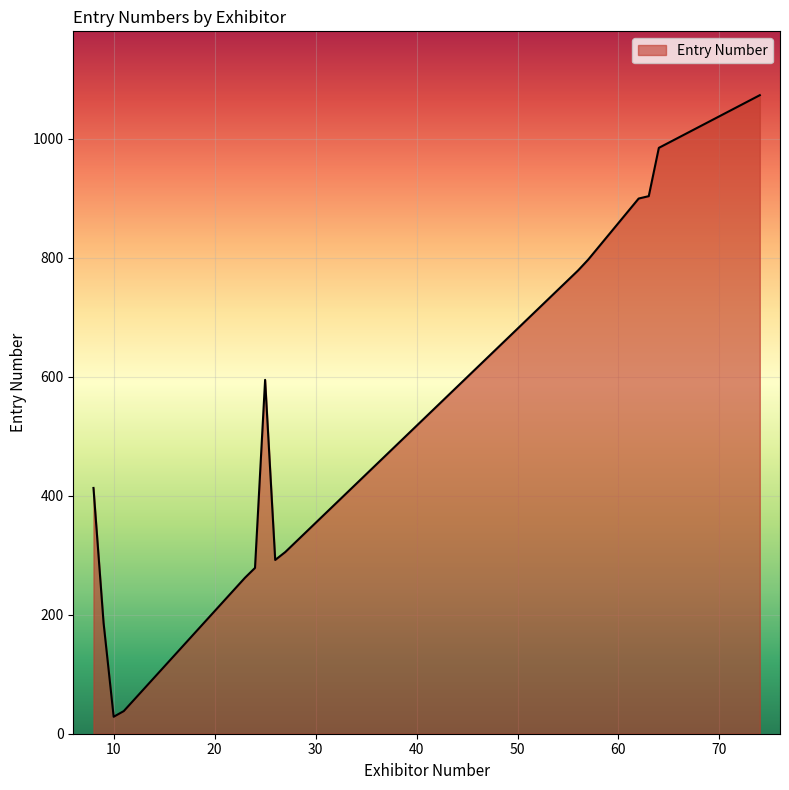

What is the difference between the maximum and minimum values?

1044.5